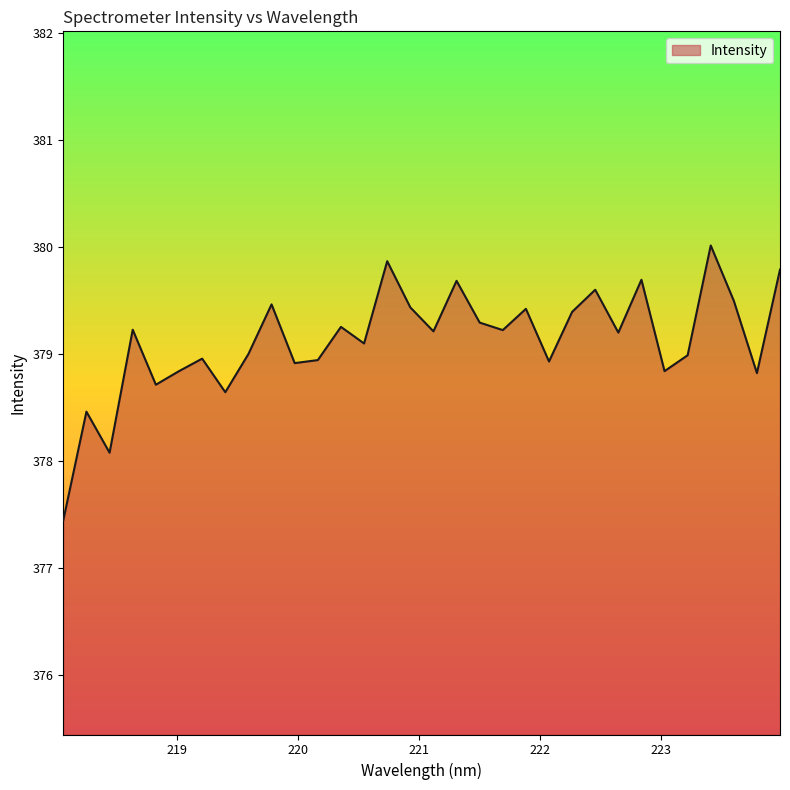

What is the maximum value shown in the chart?

380.0